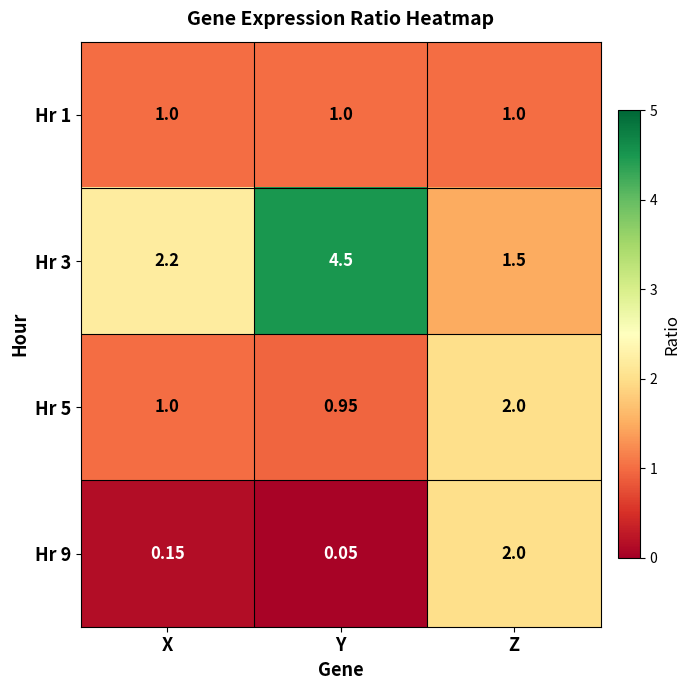

Is the value of Hr 1 at Y greater than the value of Hr 9 at X?

Yes